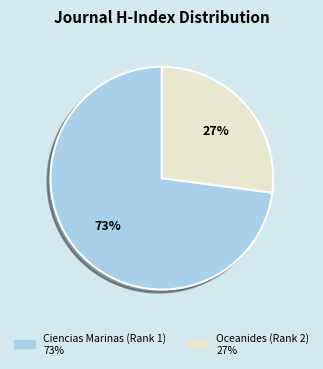

Is it true that Ciencias Marinas (Rank 1) is 73% of the pie?

True